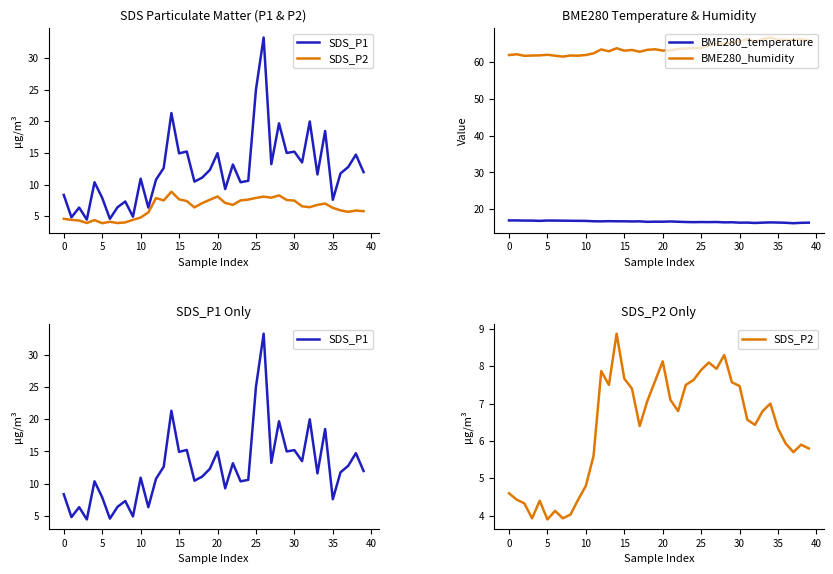

Is this an area chart (filled region under the line)?

No